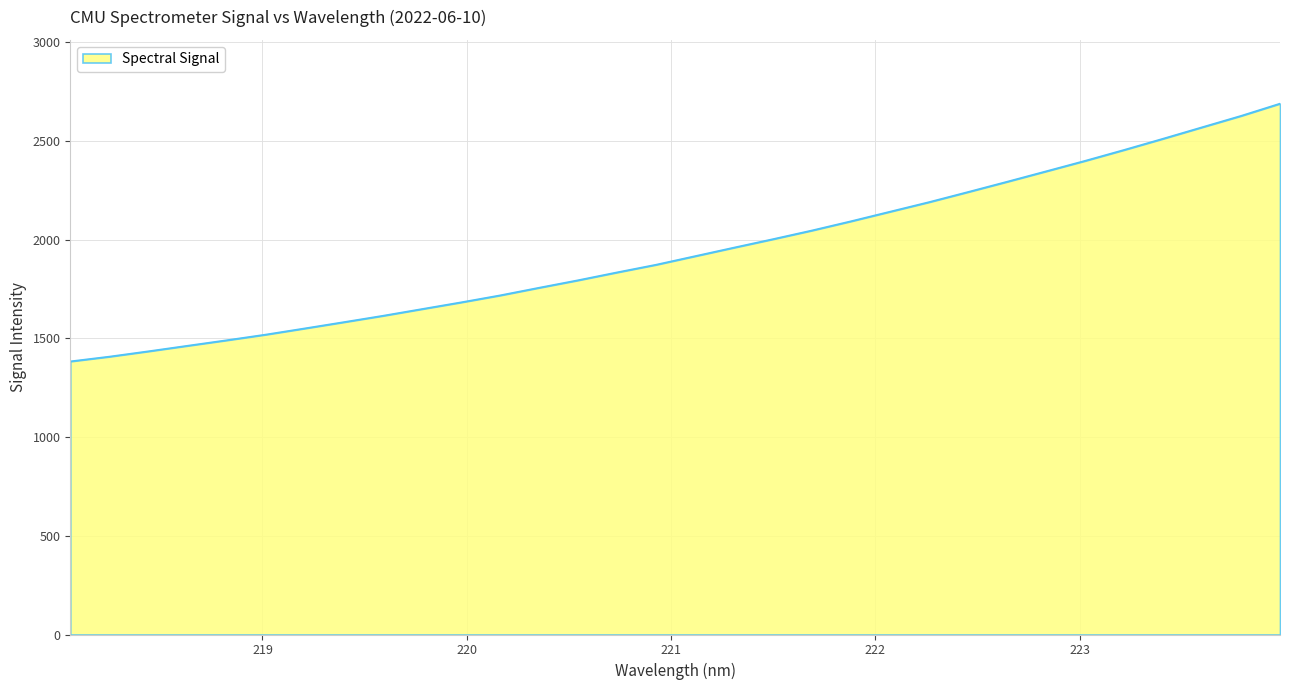

What is the smallest value displayed?

1383.8